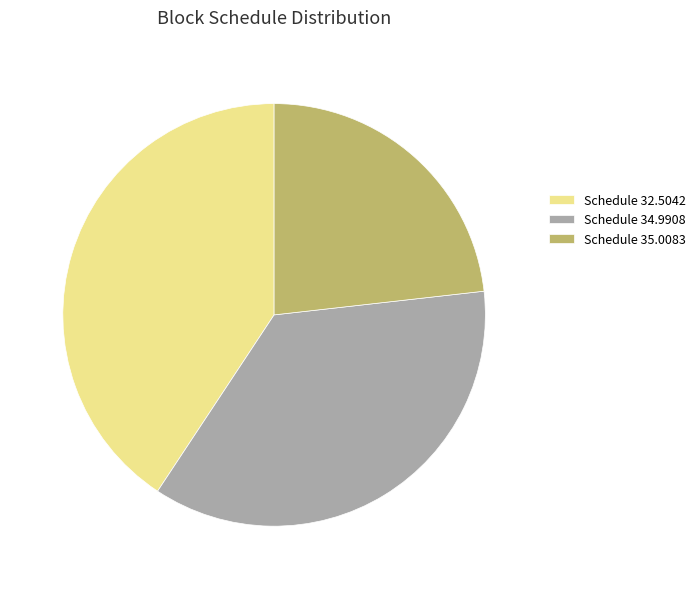

True or false: Schedule 35.0083 accounts for 23% of the total.

True